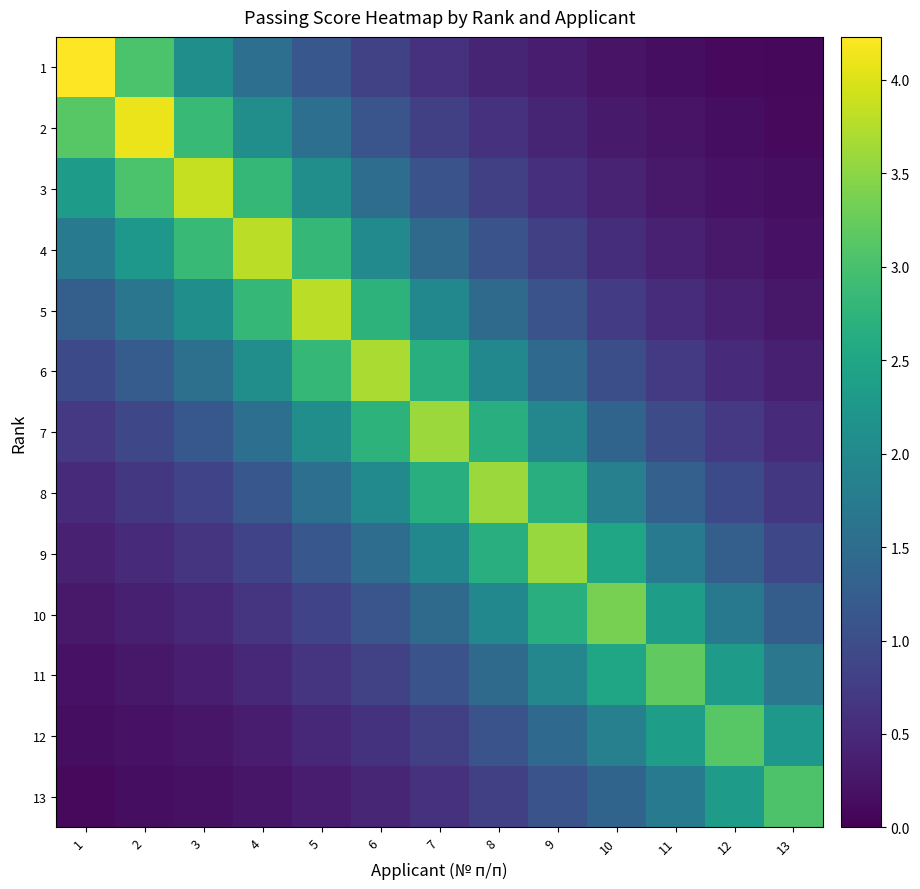

Which series changed the most between 2 and 13?

2